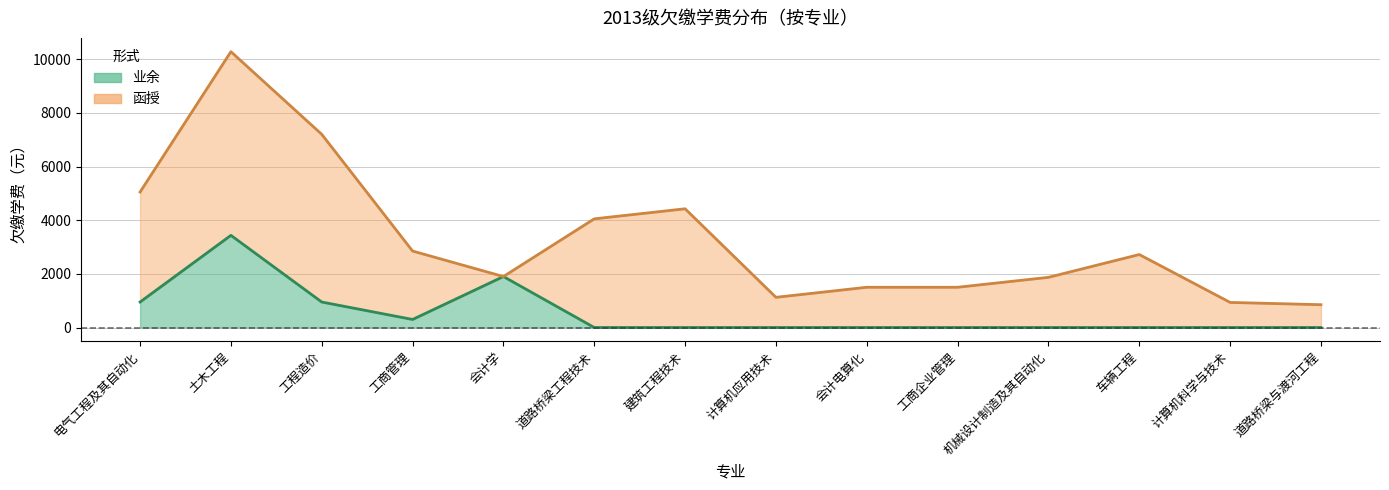

What is the label of the 4th point from the left?

工商管理